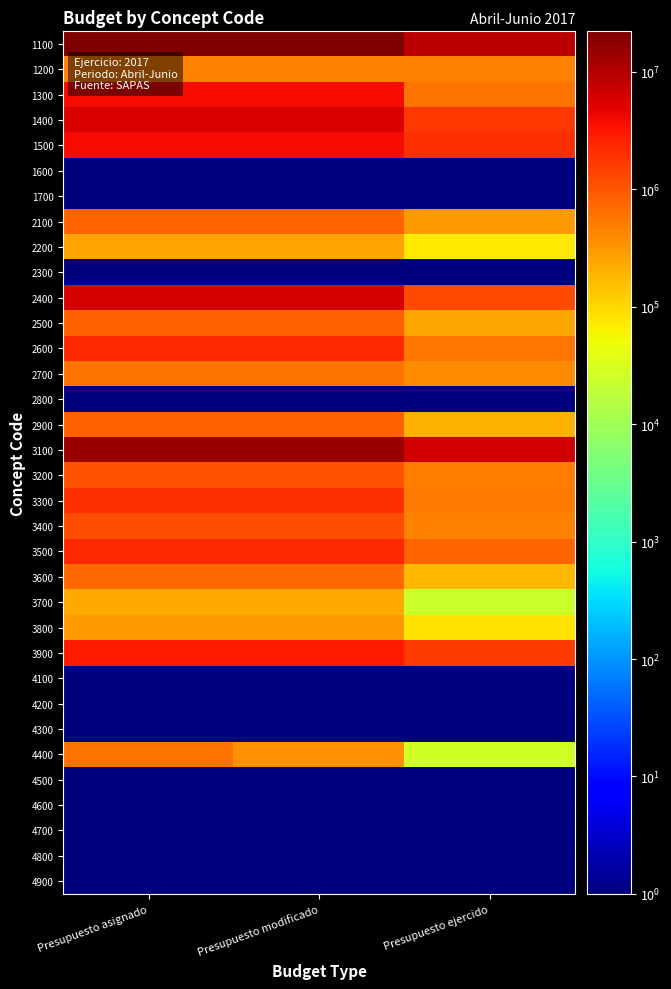

At how many categories does at least one series exceed 3249351?

3